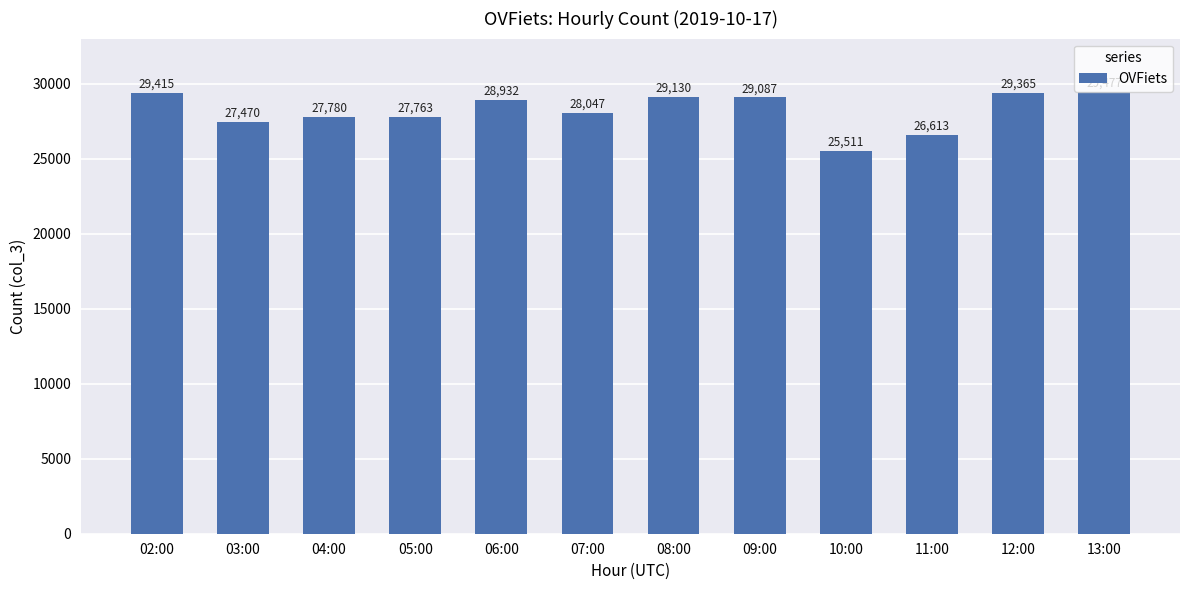

Is it true that the value at 06:00 is 45972?

False